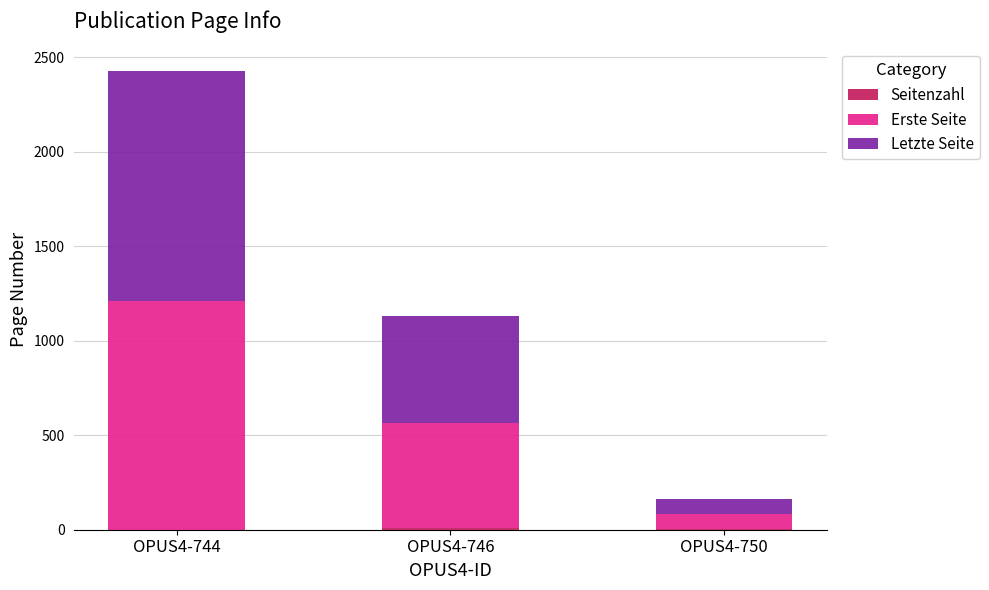

How many series are shown in this chart?

3